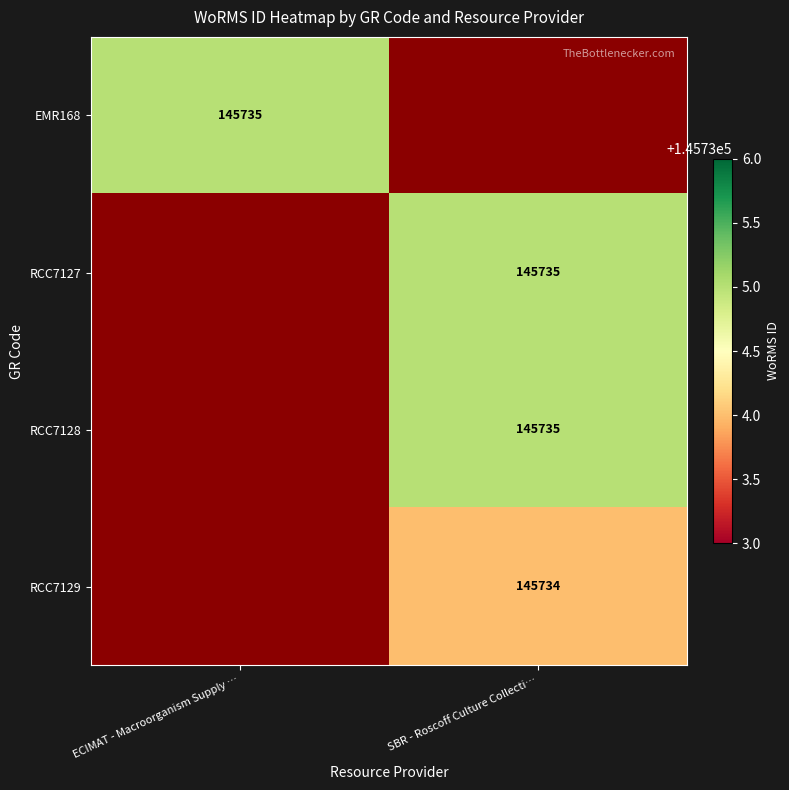

The value of EMR168 at ECIMAT - Macroorganism Supply … is 145735. True or false?

True